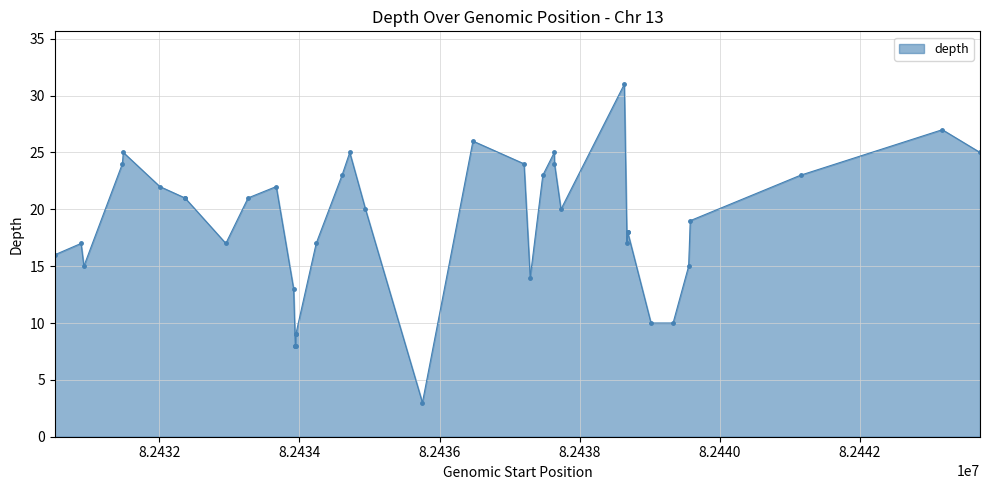

True or false: the data has more than 0 interior local peaks.

True